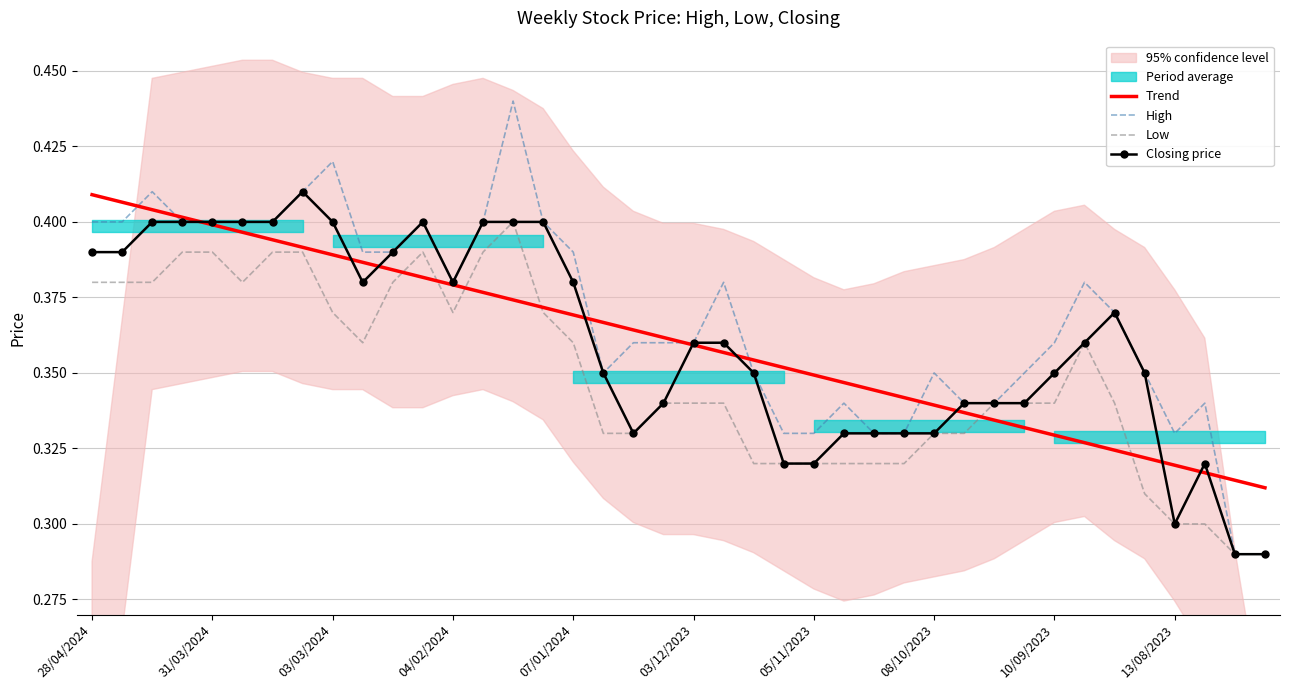

What is the sum of the Low values at 22 and 29?

0.7